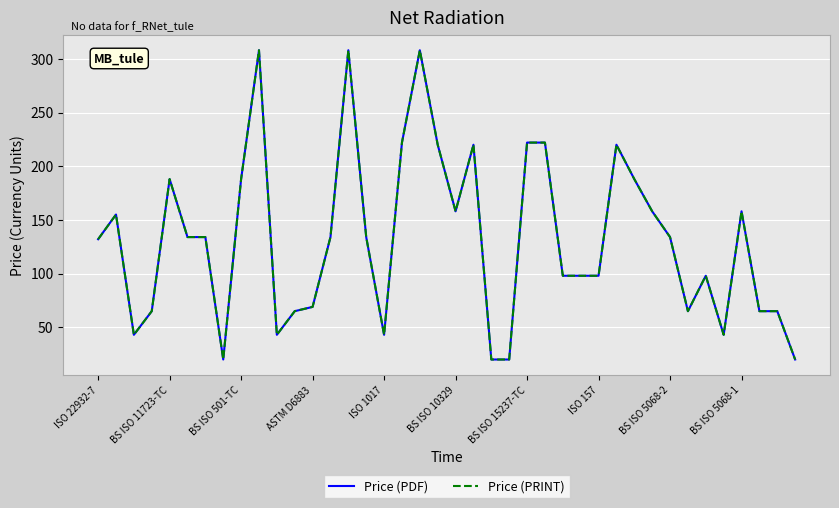

Does the chart have visible grid lines?

Yes